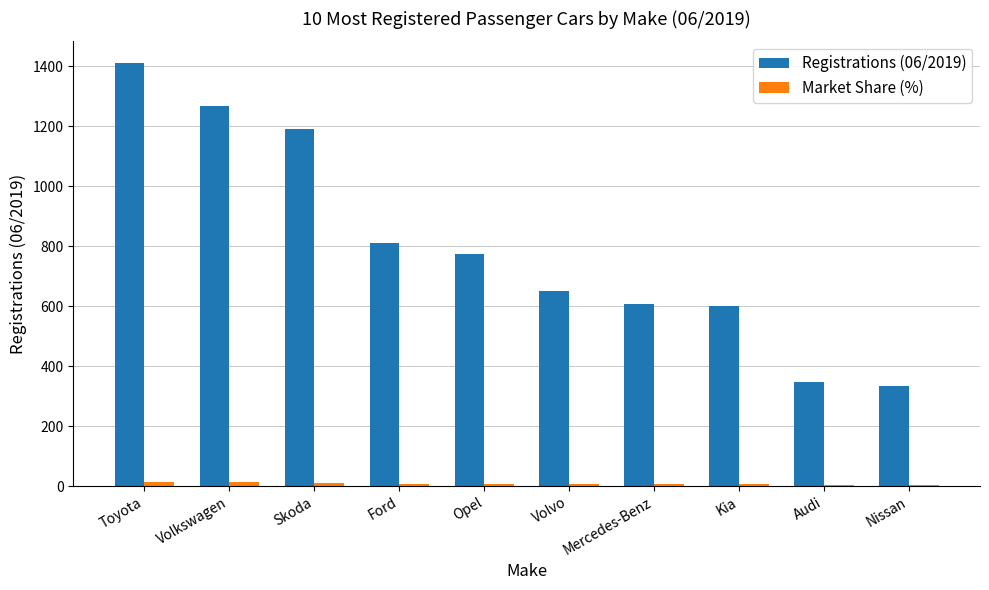

At which label does Registrations (06/2019) first exceed 773?

Toyota